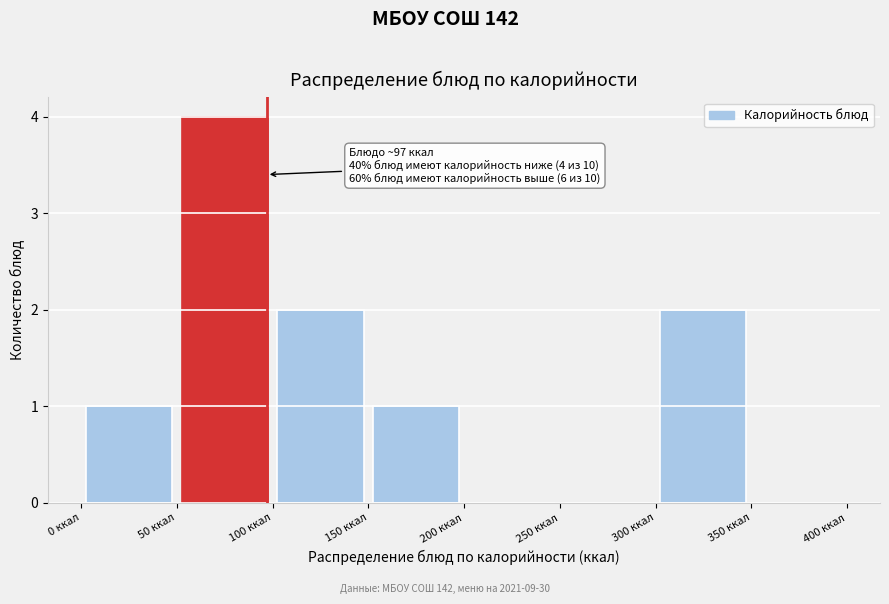

Over which range of the x-axis is the bar tallest?

50 to 100